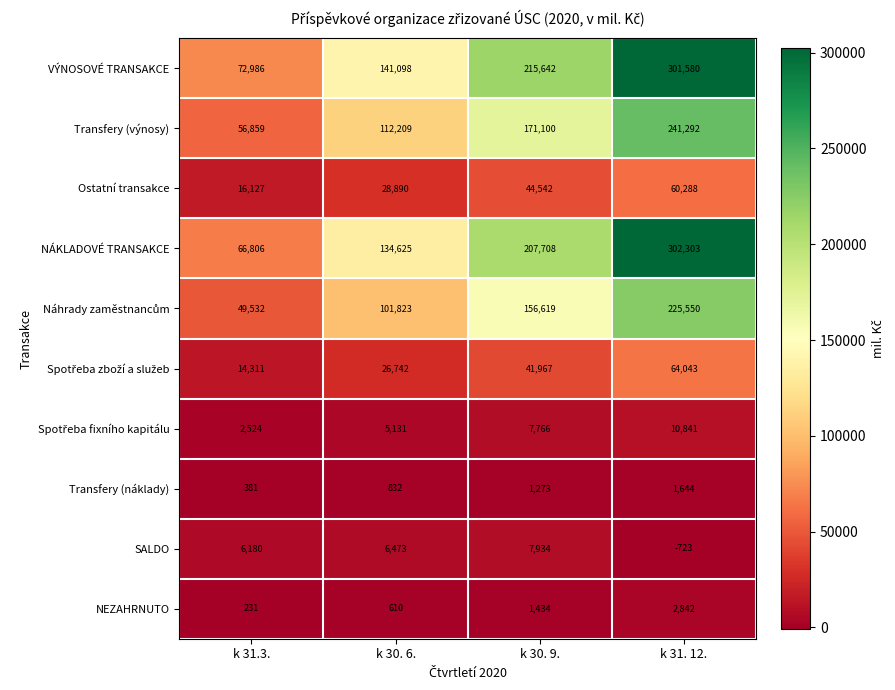

The value of Transfery (náklady) at k 31. 12. is 1644. True or false?

True